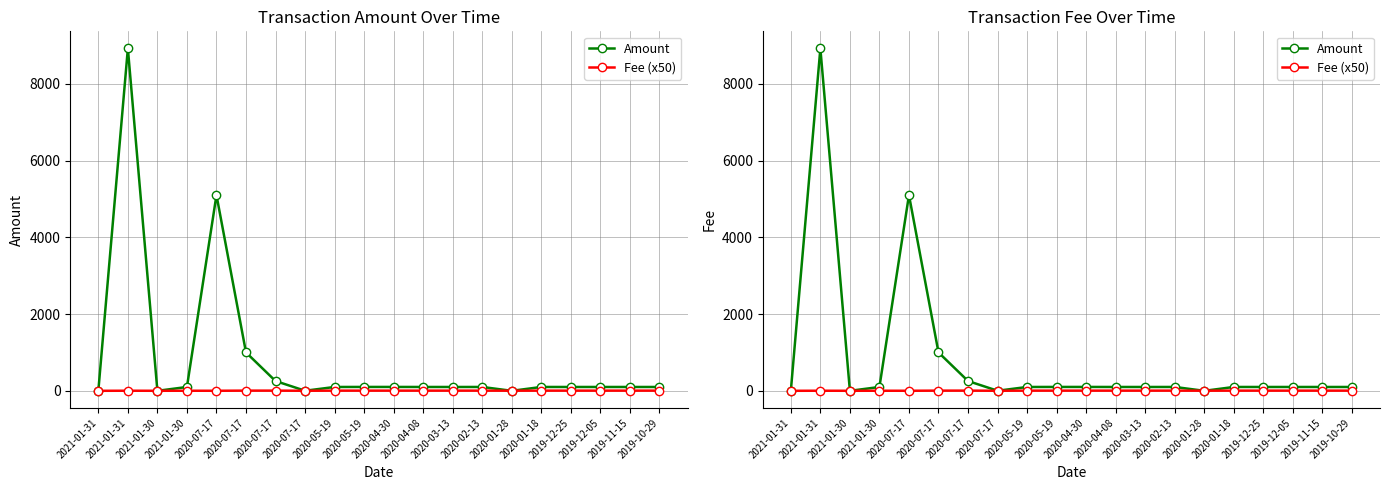

How many lines are shown in the chart?

2